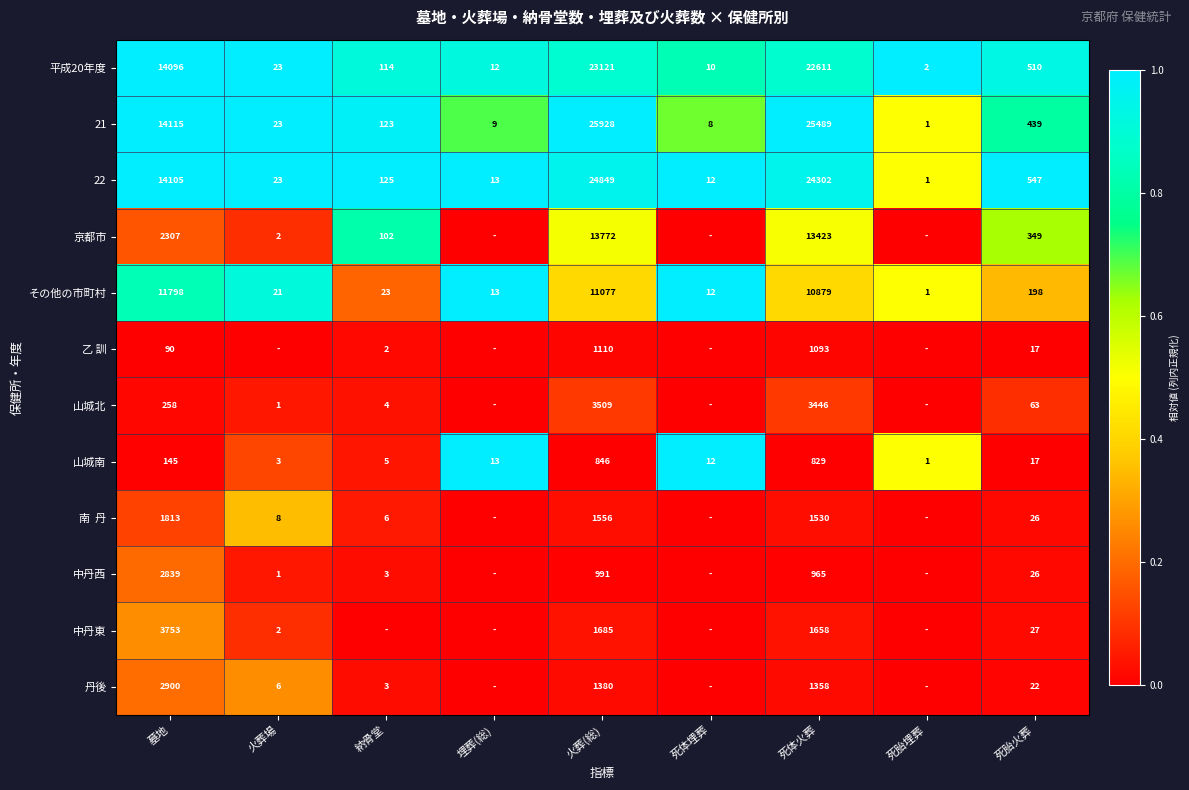

What is the difference between the highest and lowest values at 埋葬(総)?

1.0